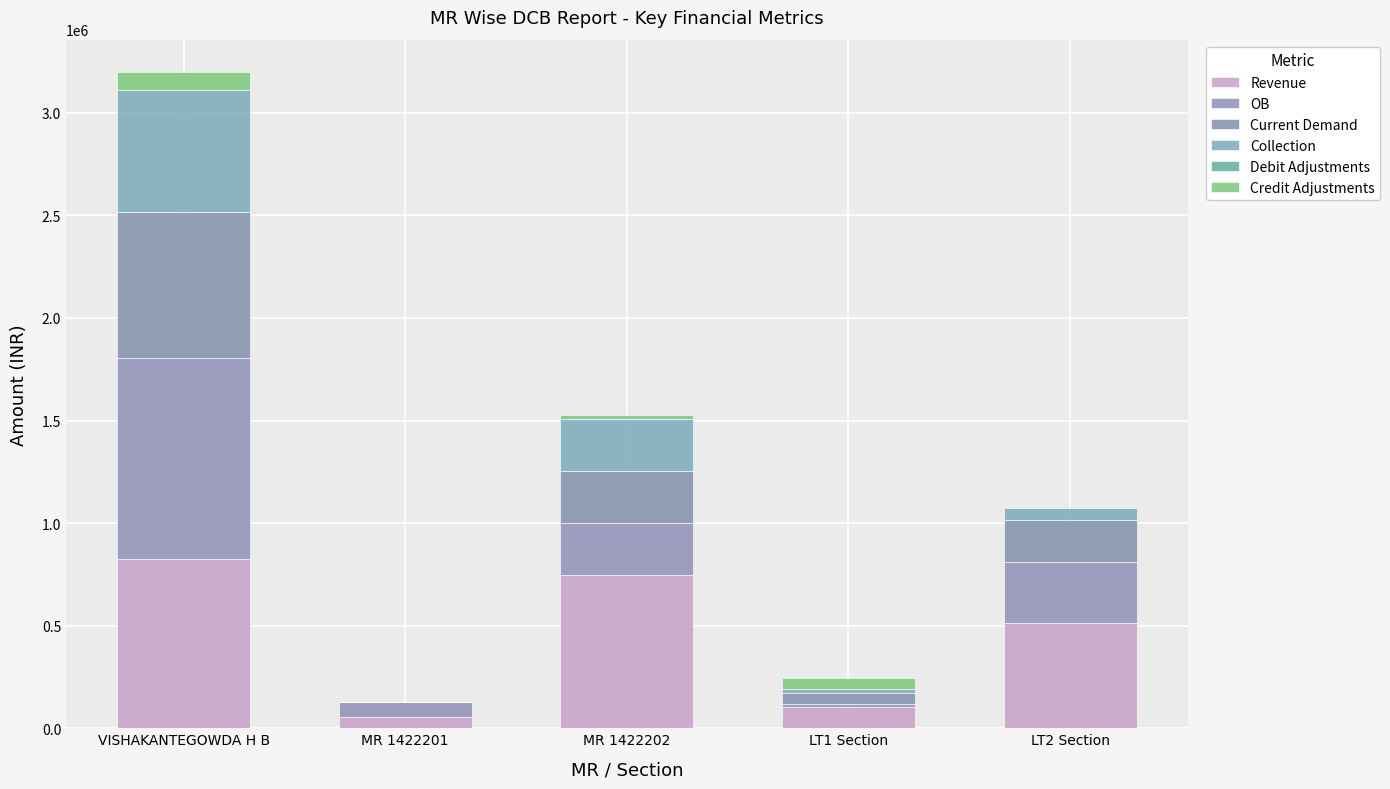

Count the number of data series in this chart.

5